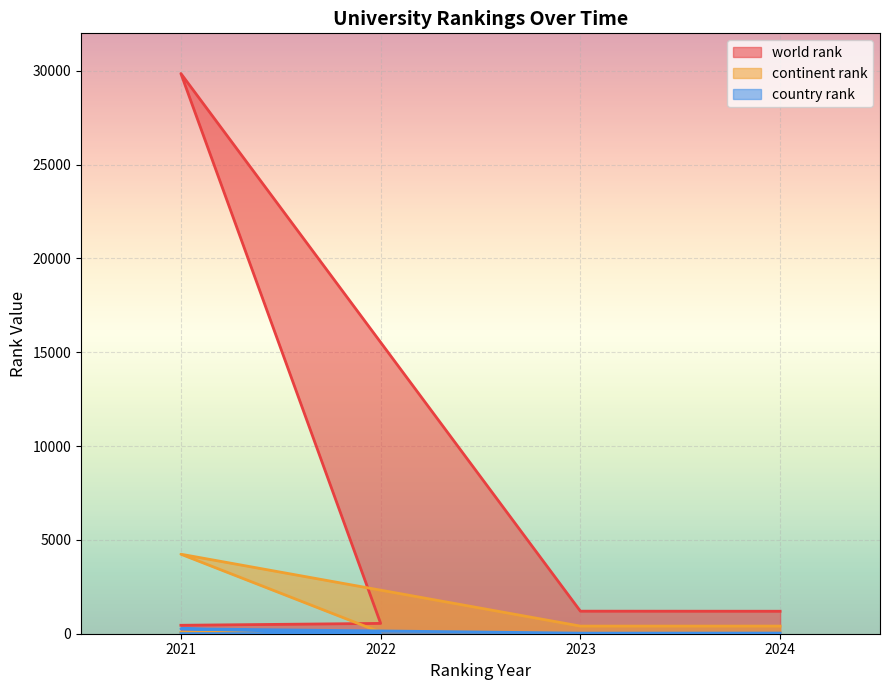

How many distinct data groups are displayed?

3